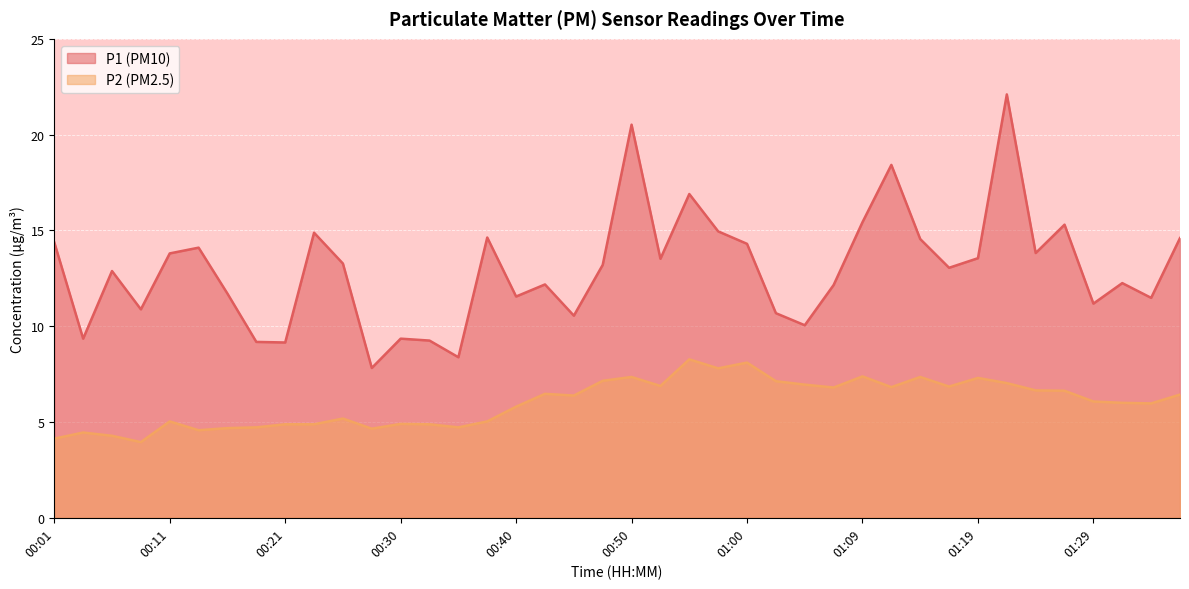

What is the greatest value displayed?

22.1